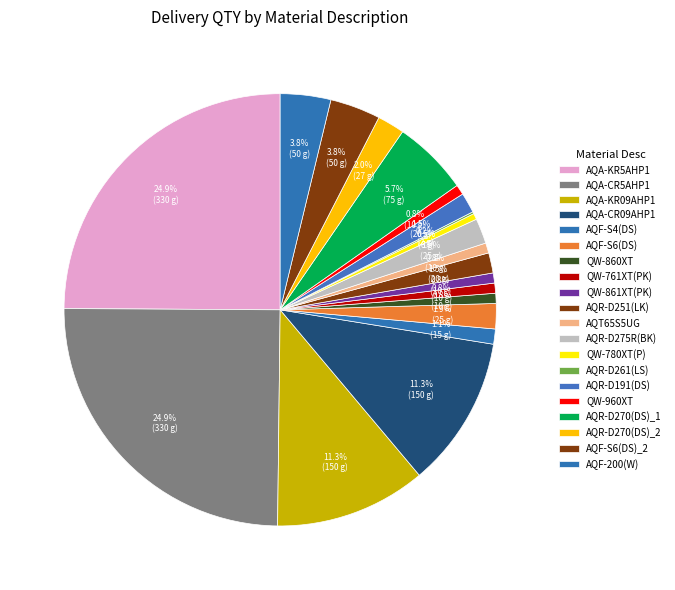

True or false: AQR-D261(LS) accounts for 1% of the total.

False